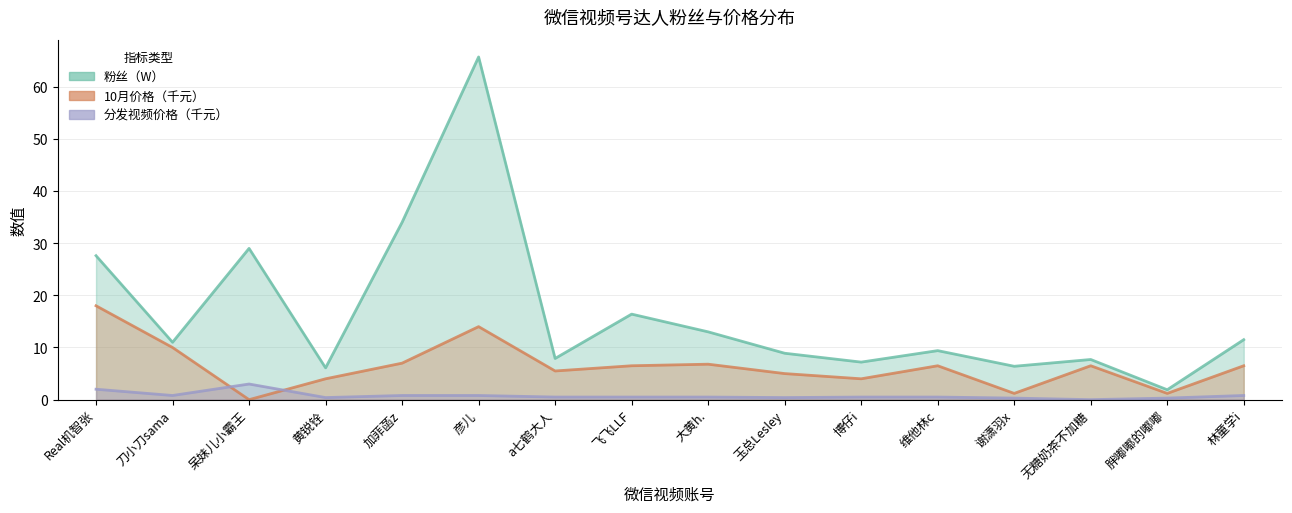

What are all the series names shown in the legend?

粉丝（W）, 10月价格（千元）, 分发视频价格（千元）